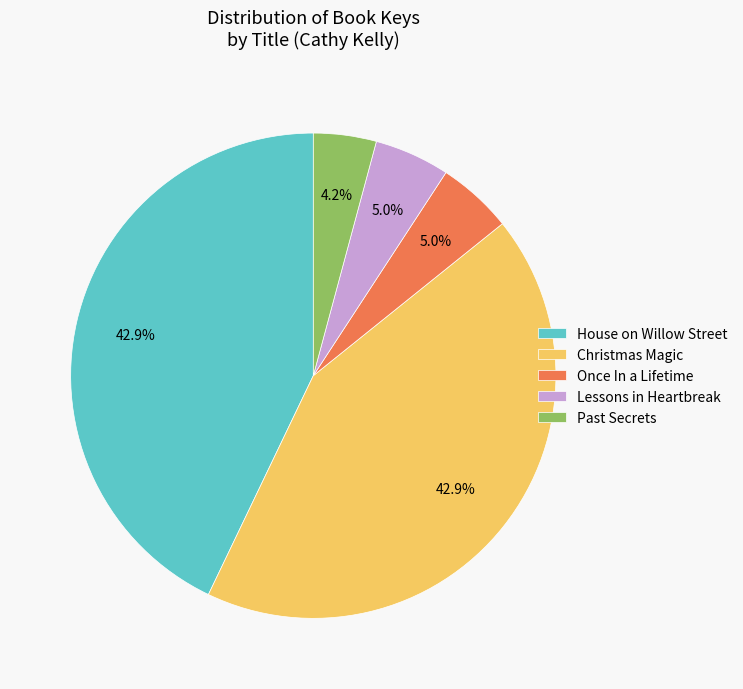

To the nearest percent, what is the difference between the Lessons in Heartbreak and House on Willow Street slice percentages?

38%